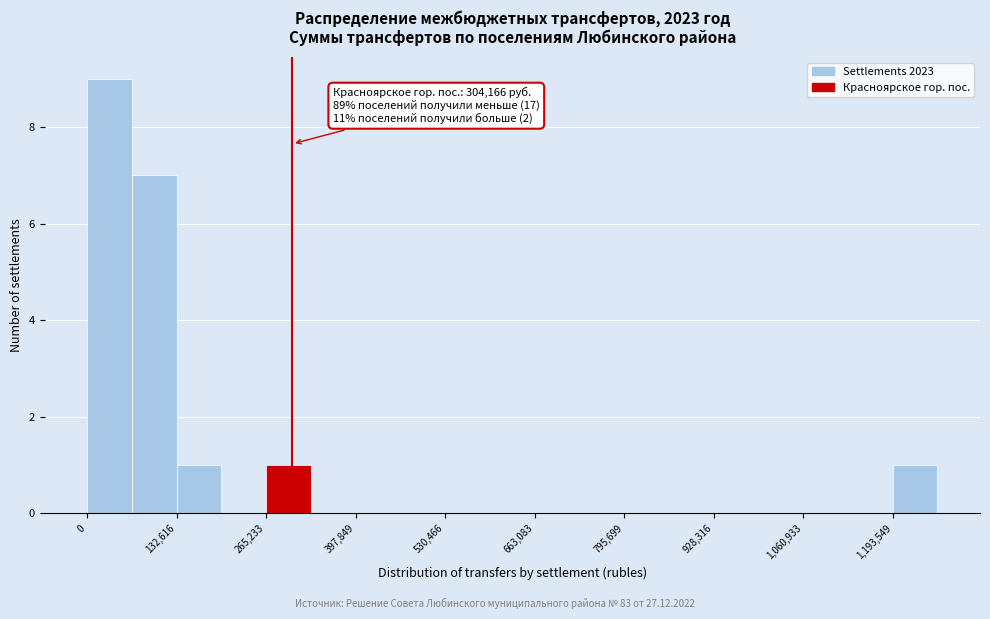

Read against the x-axis, roughly where is the centre of the tallest bar?

40000